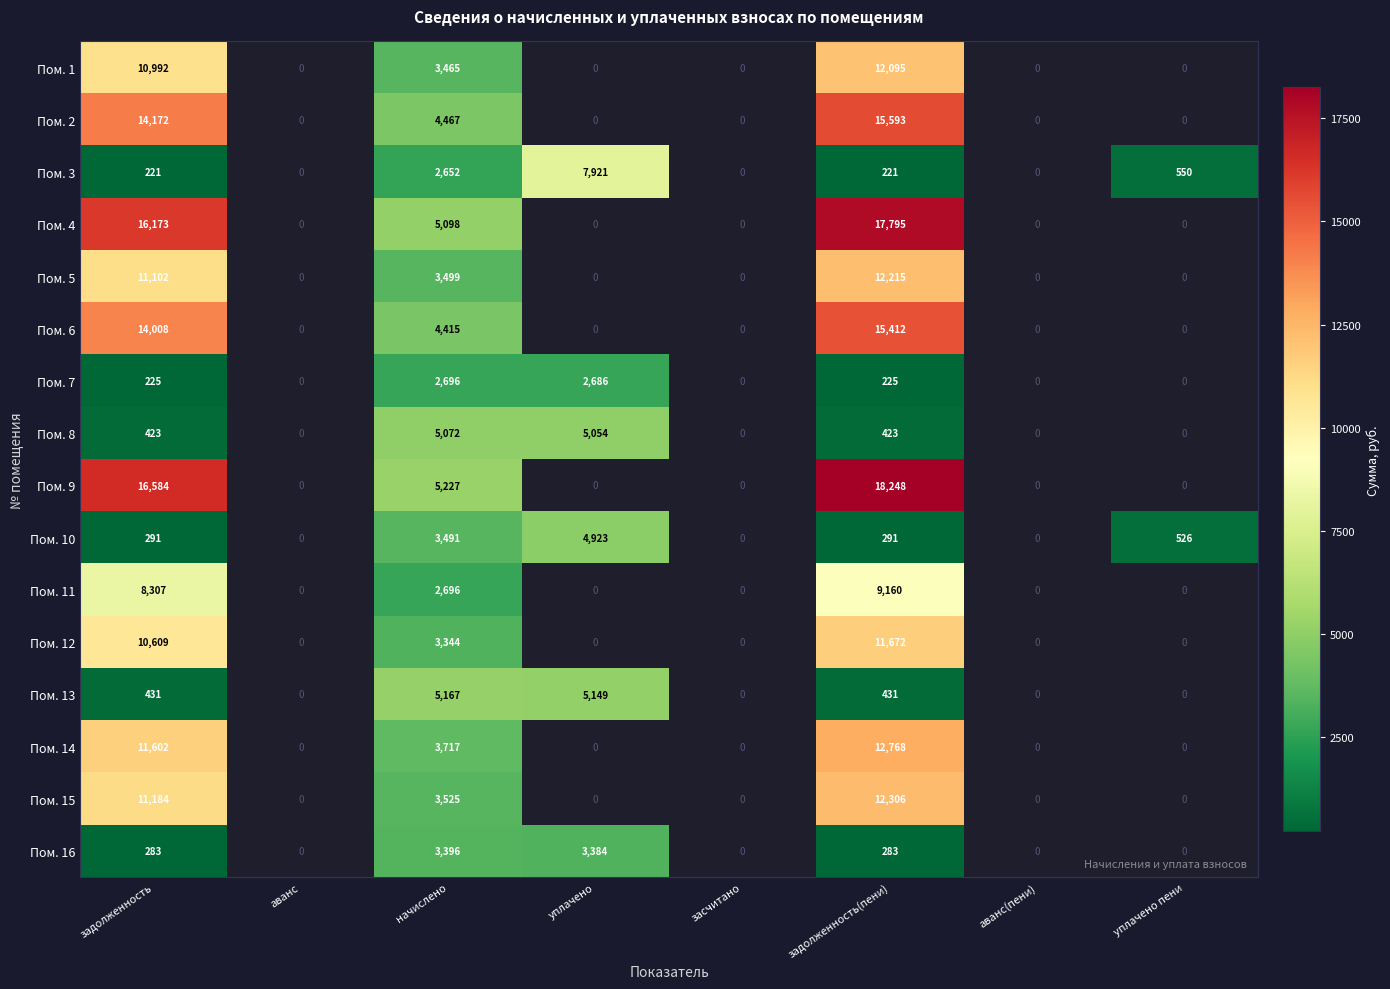

Rank the series by their maximum value, from highest to lowest.

Пом. 9, Пом. 4, Пом. 2, Пом. 6, Пом. 14, Пом. 15, Пом. 5, Пом. 1, Пом. 12, Пом. 11, Пом. 3, Пом. 13, Пом. 8, Пом. 10, Пом. 16, Пом. 7